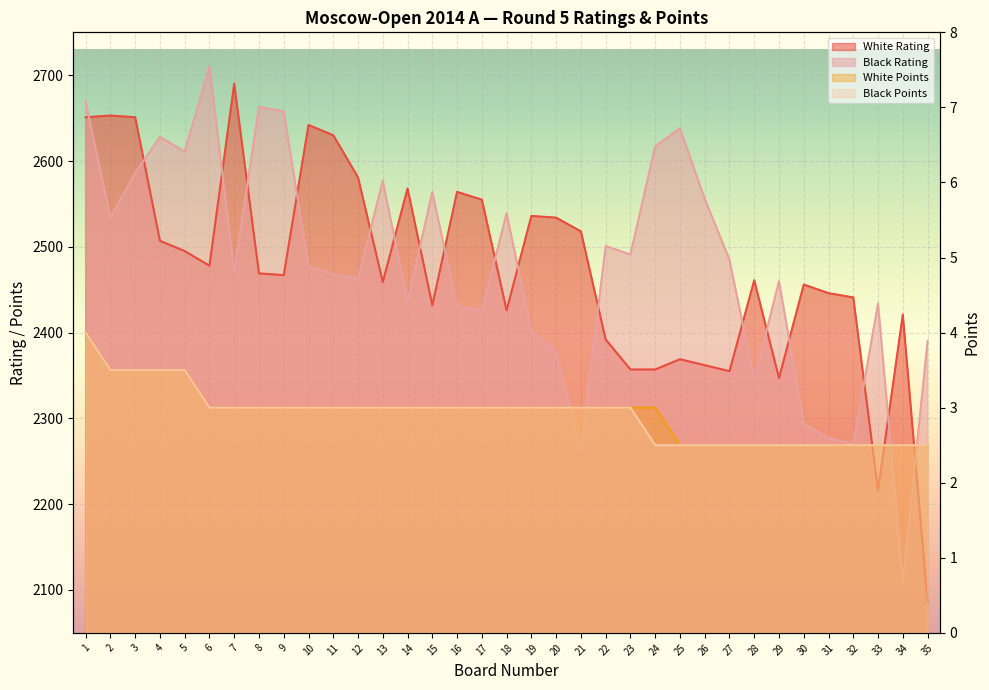

True or false: White Rating and Black Rating intersect in this chart.

True